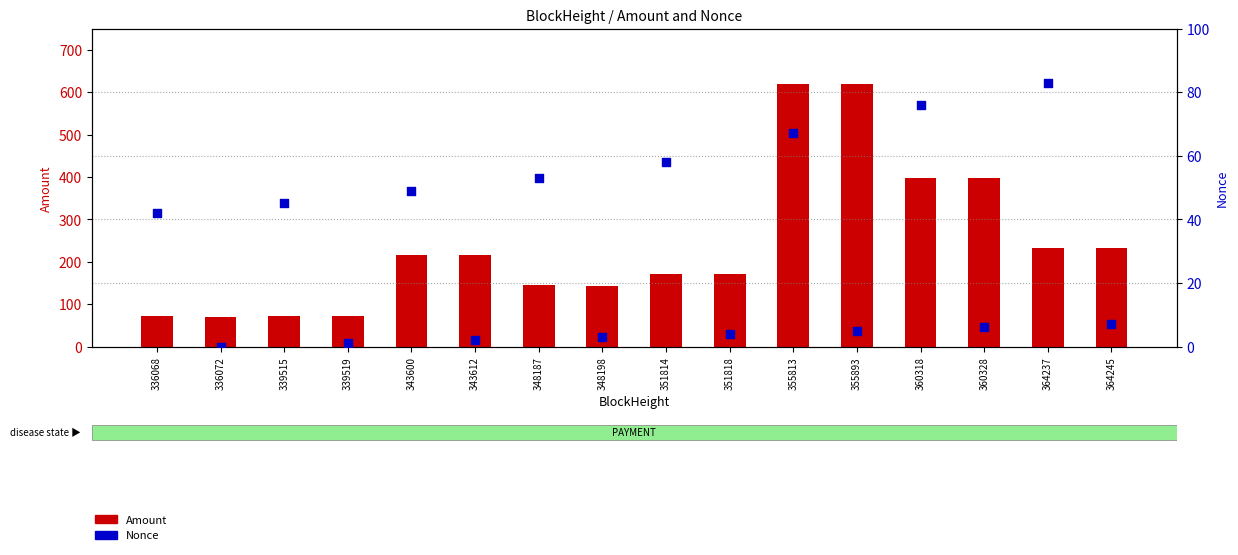

At how many categories does at least one series exceed 587?

2